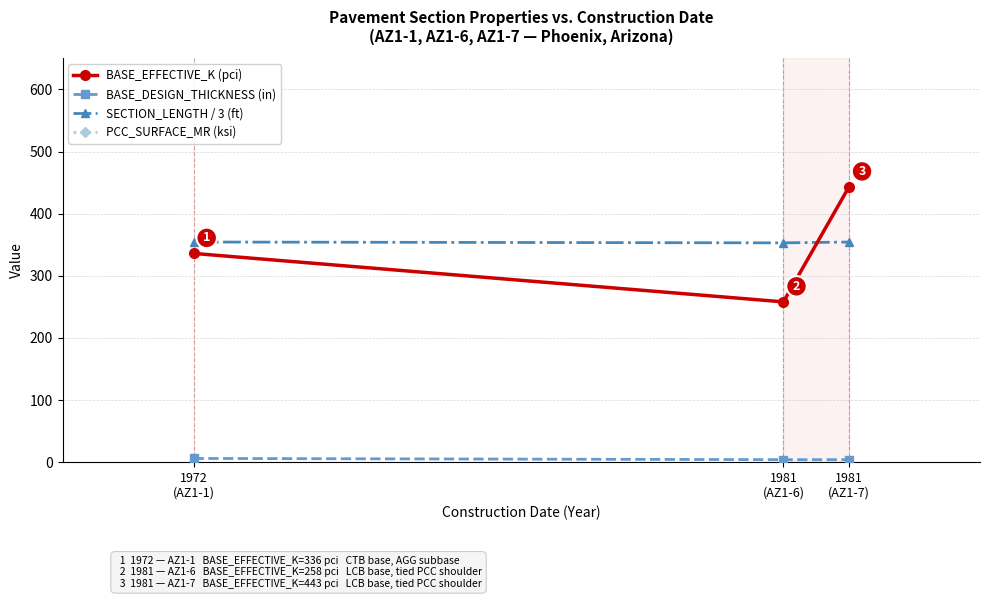

List the series in order of their peak value, lowest first.

BASE_DESIGN_THICKNESS (in), SECTION_LENGTH / 3 (ft), BASE_EFFECTIVE_K (pci), PCC_SURFACE_MR (ksi)